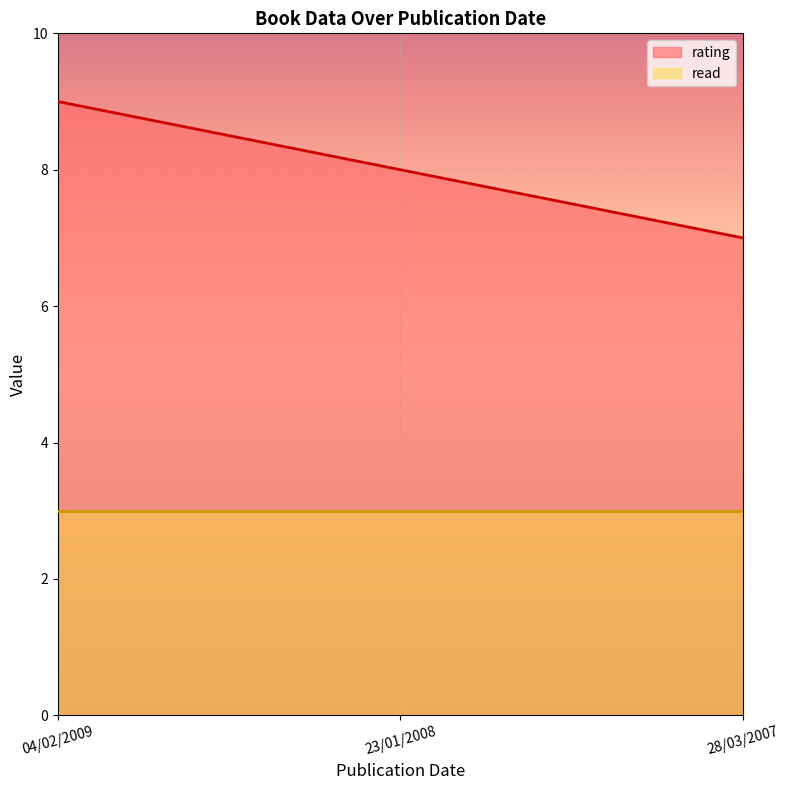

What position from the left is 04/02/2009?

1